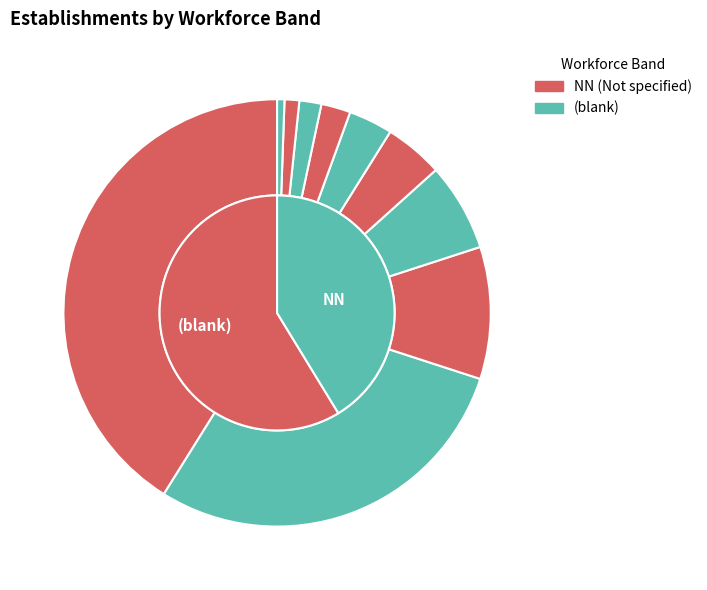

What percentage is NOT represented by 03?

90.1%